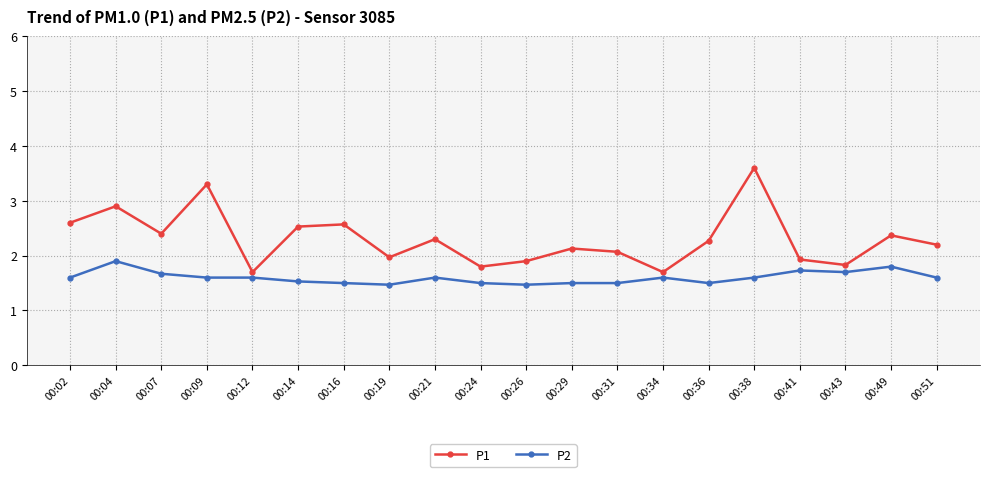

List the series in order of their peak value, lowest first.

P2, P1